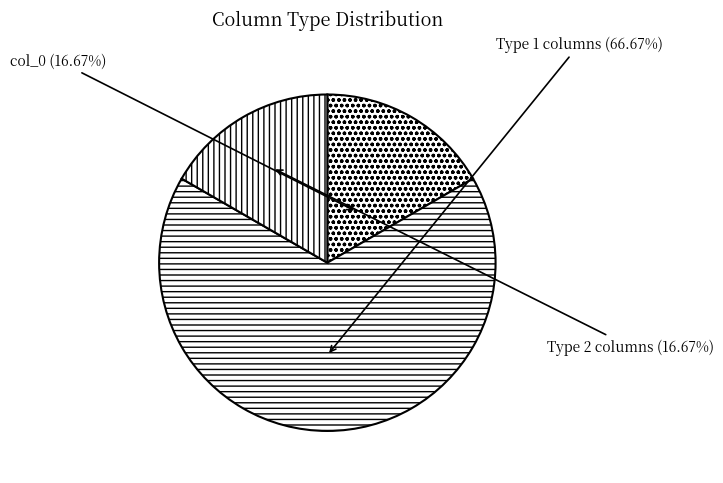

Which category has the biggest portion of the pie?

Type 1 columns